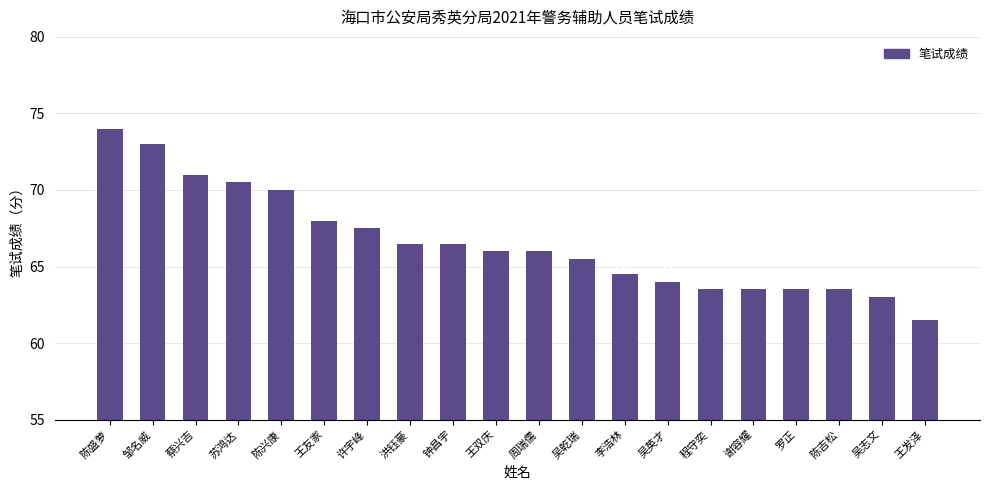

At which category does the chart reach its peak across all series?

陈盛萝